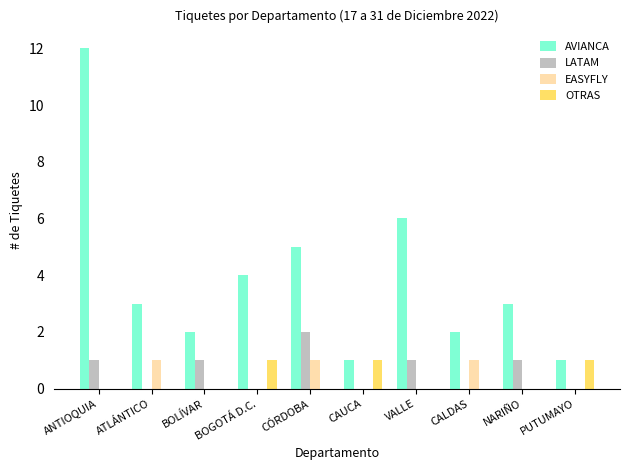

Which category has the highest value across all series?

ANTIOQUIA